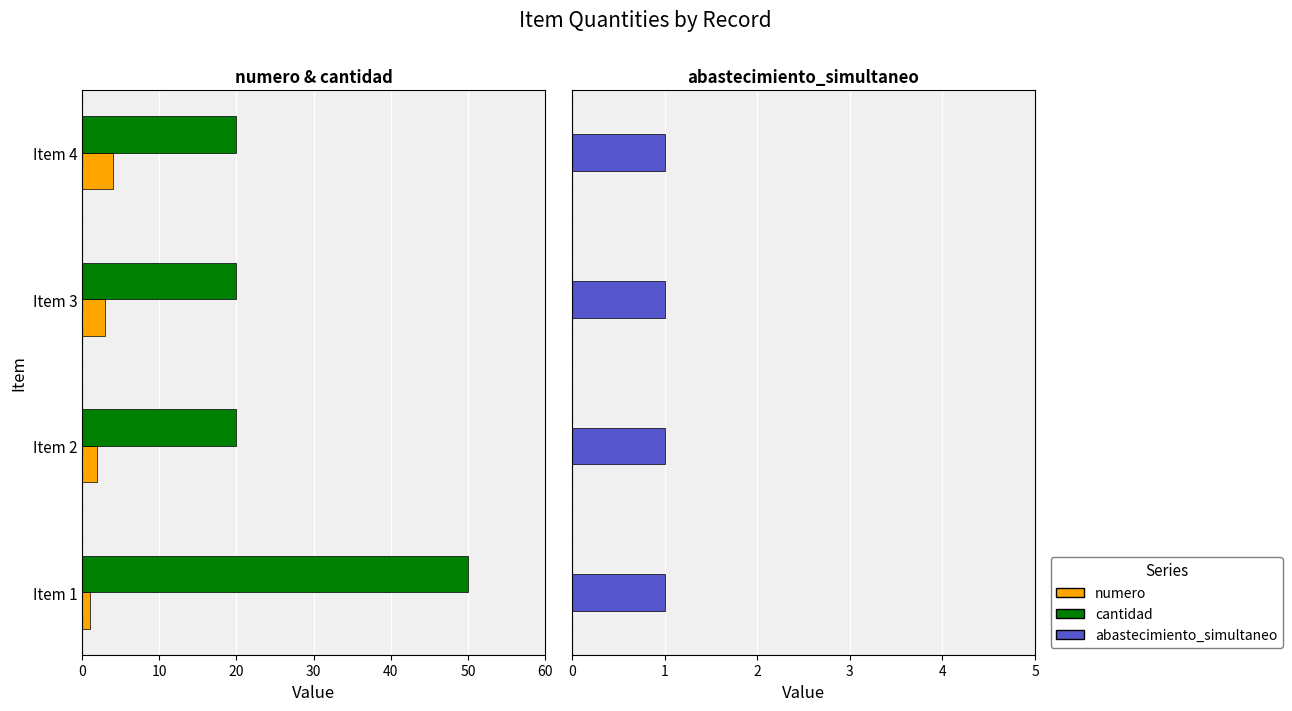

List the series in order of their peak value, lowest first.

abastecimiento_simultaneo, numero, cantidad